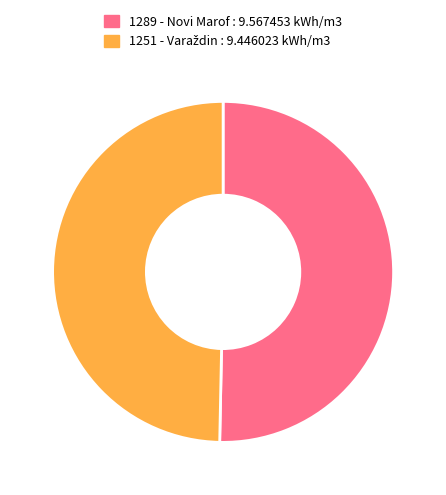

True or false: 1289 - Novi Marof : 9.567453 kWh/m3 accounts for 56% of the total.

False